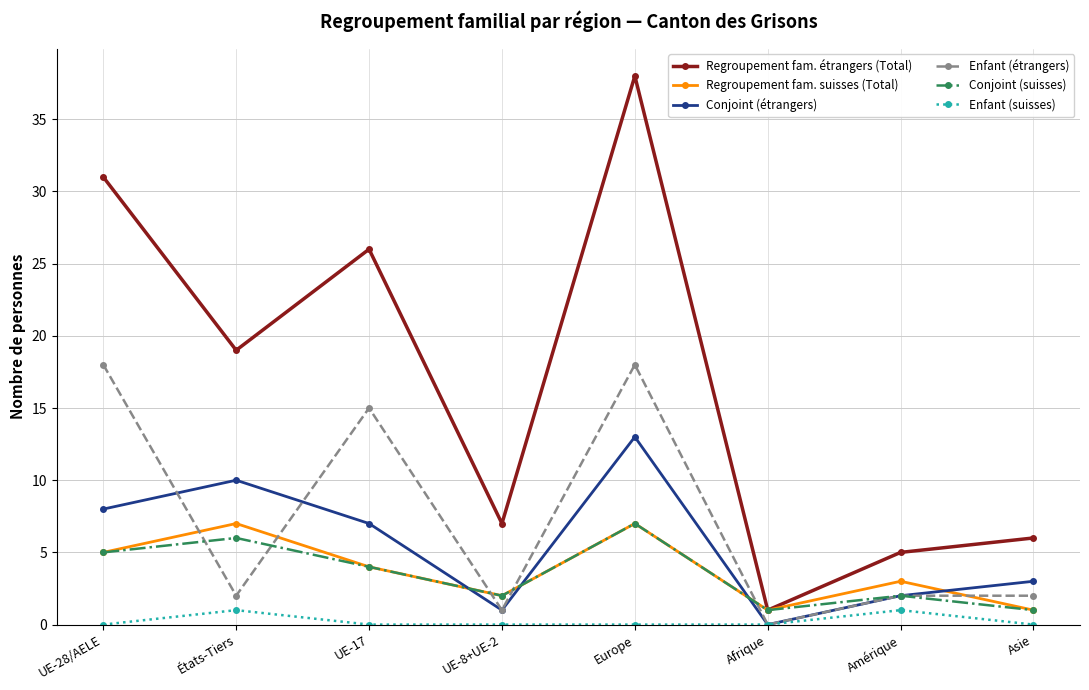

The Conjoint (étrangers) series shows 0 at Afrique. True or false?

True